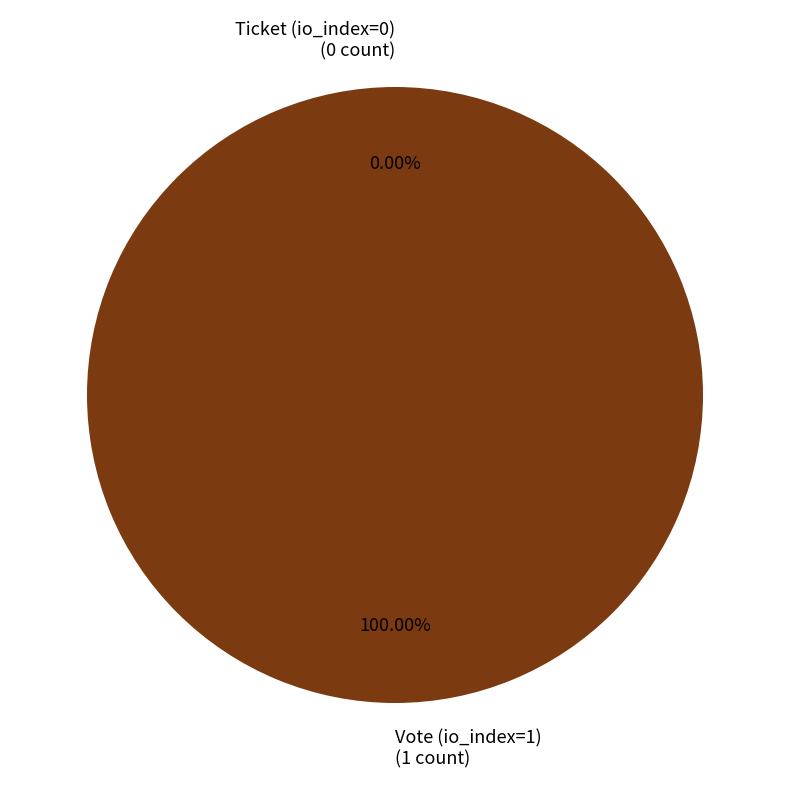

The Vote (io_index=1) slice represents 100% of the pie. True or false?

True